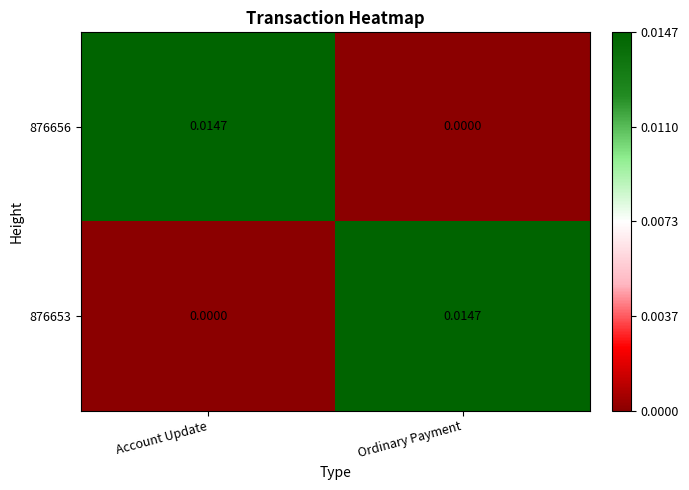

Count the number of data series in this chart.

2